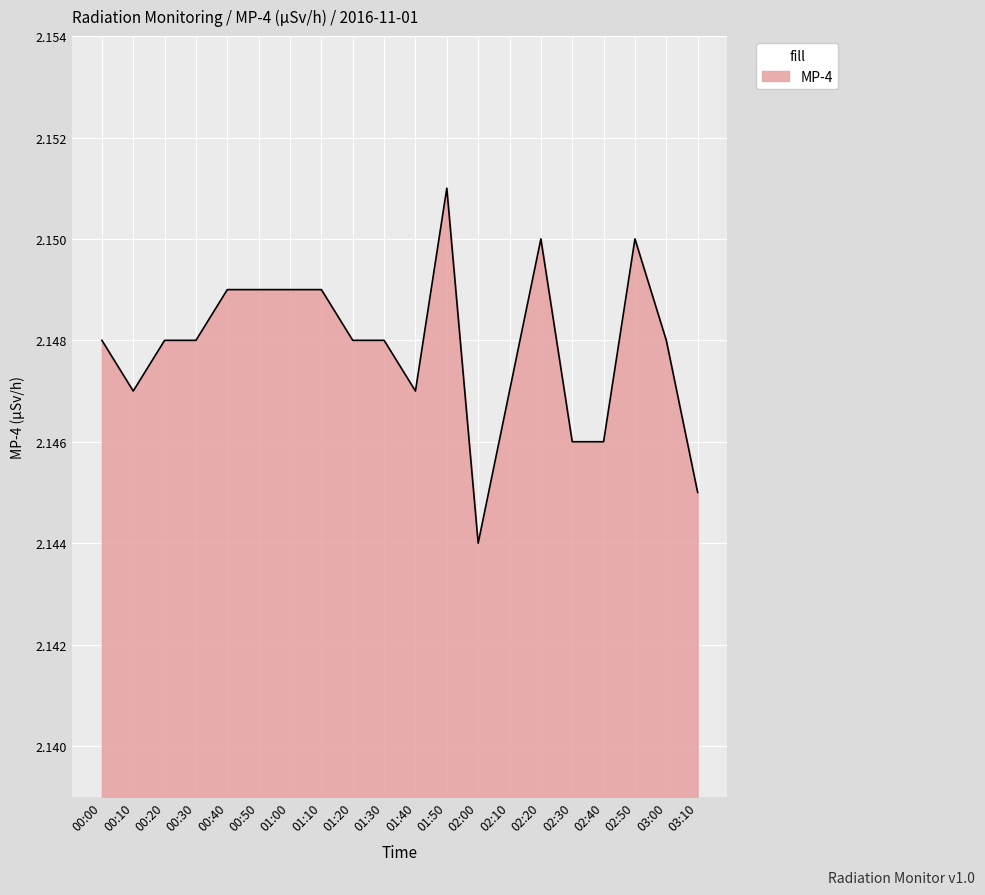

At which label is the value closest to 2?

02:00